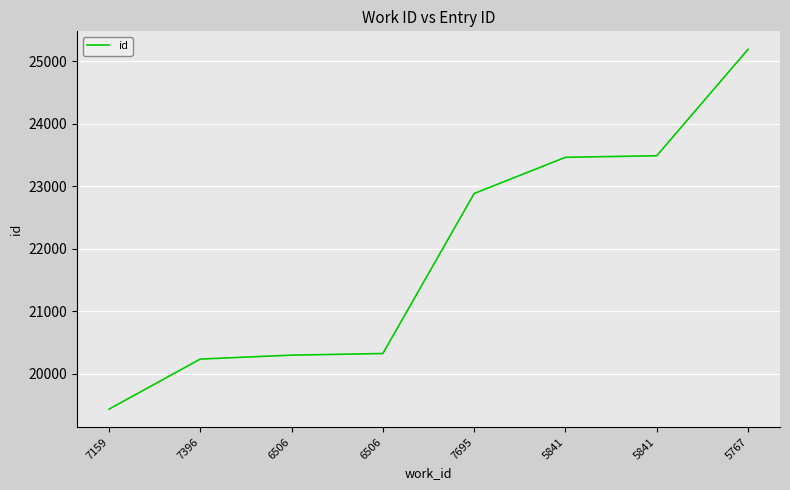

Count the number of categories in the chart.

8